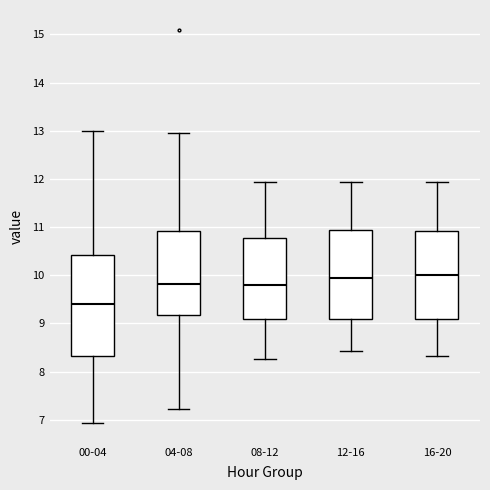

Which box's median line is the lowest?

00-04